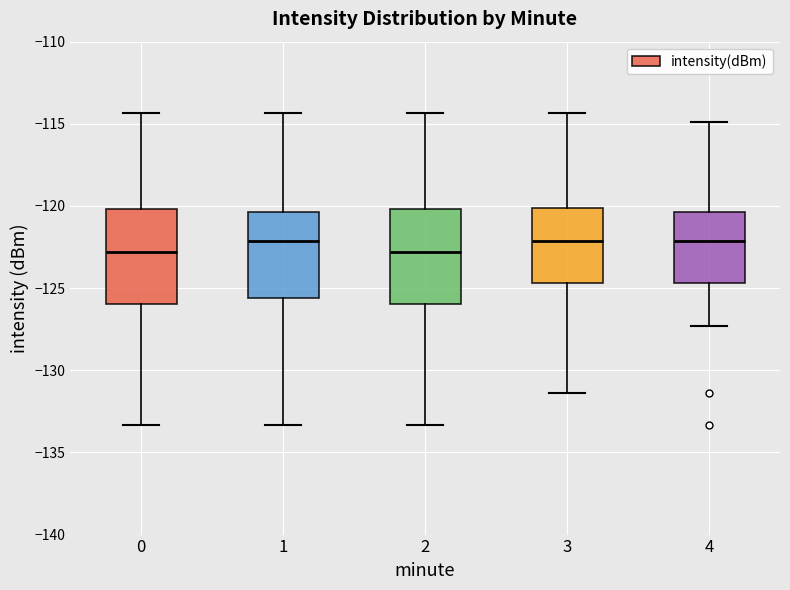

Where does the upper whisker of the box at x = 0 end on the y-axis? The values are not printed on the chart, so give them approximately, as read against the axis.

-114.5